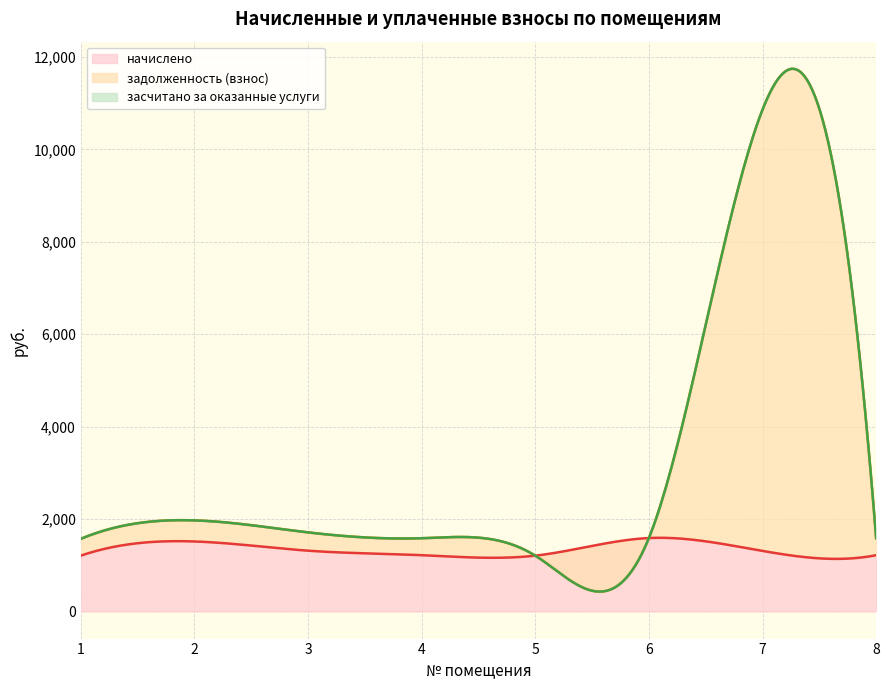

True or false: начислено and засчитано за оказанные услуги intersect in this chart.

False